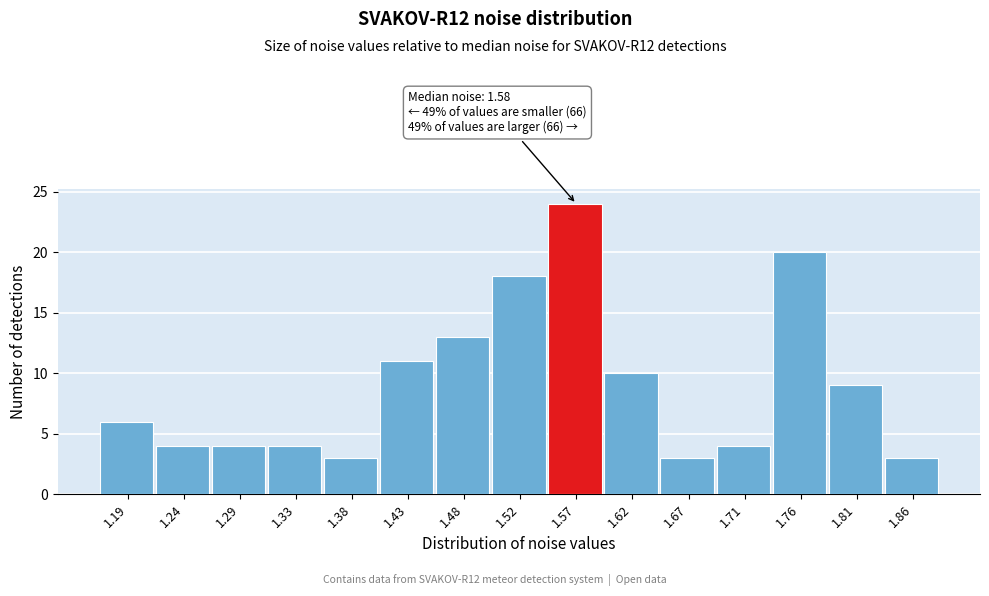

Reading right to left, extract all data points from this chart.

1.86=3	1.81=9	1.76=20	1.71=4	1.67=3	1.62=10	1.57=24	1.52=18	1.48=13	1.43=11	1.38=3	1.33=4	1.29=4	1.24=4	1.19=6